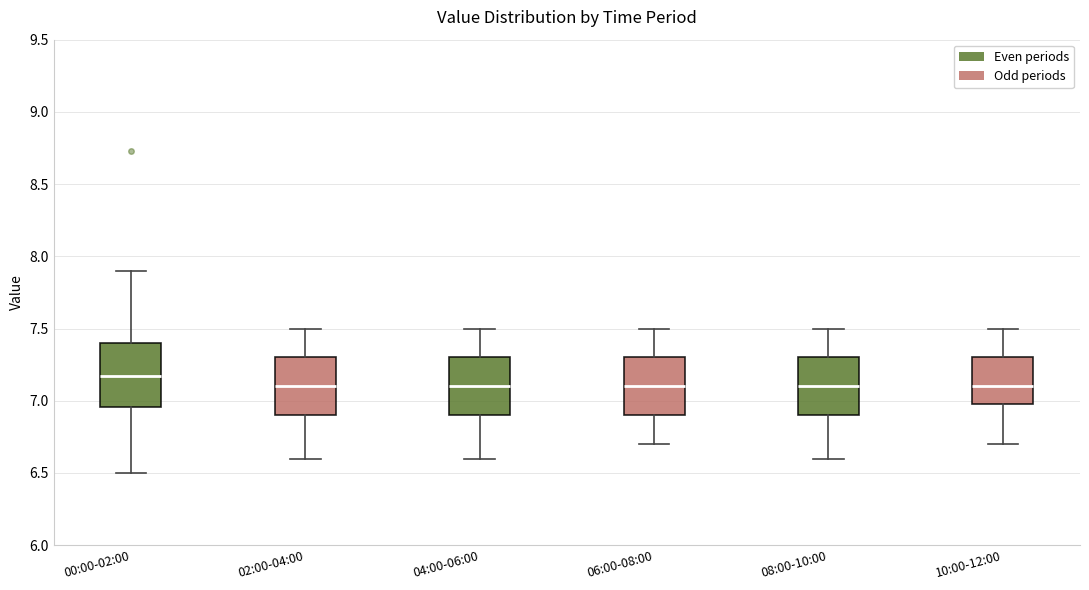

Reading left to right, transcribe this box plot: for each box, give where its median line is, the range the box spans, and where its two whiskers end, as read against the y-axis. The values are not printed on the chart, so give them approximately, as read against the axis.

00:00-02:00: median 7.15, box 6.95 to 7.40, whiskers 6.50 to 7.90
02:00-04:00: median 7.10, box 6.90 to 7.30, whiskers 6.60 to 7.50
04:00-06:00: median 7.10, box 6.90 to 7.30, whiskers 6.60 to 7.50
06:00-08:00: median 7.10, box 6.90 to 7.30, whiskers 6.70 to 7.50
08:00-10:00: median 7.10, box 6.90 to 7.30, whiskers 6.60 to 7.50
10:00-12:00: median 7.10, box 7.00 to 7.30, whiskers 6.70 to 7.50